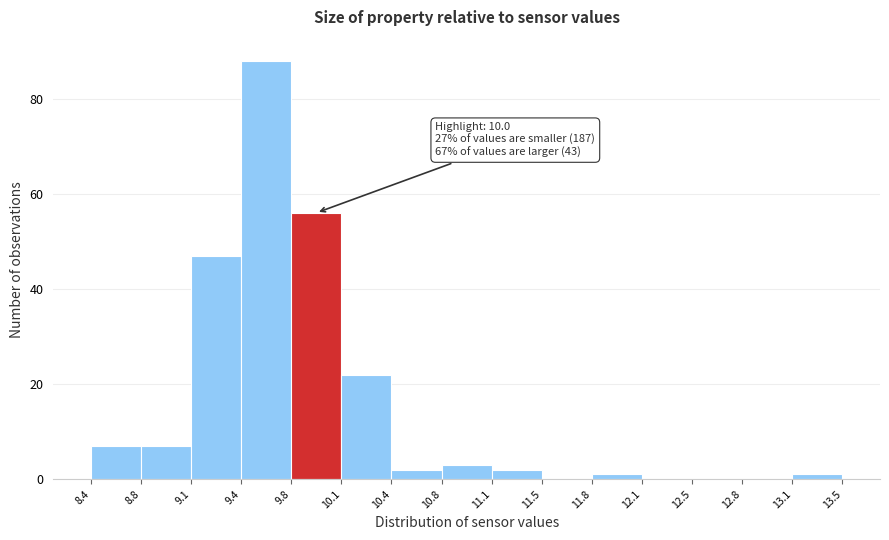

Over which range of the x-axis is the bar tallest?

9.4 to 9.8